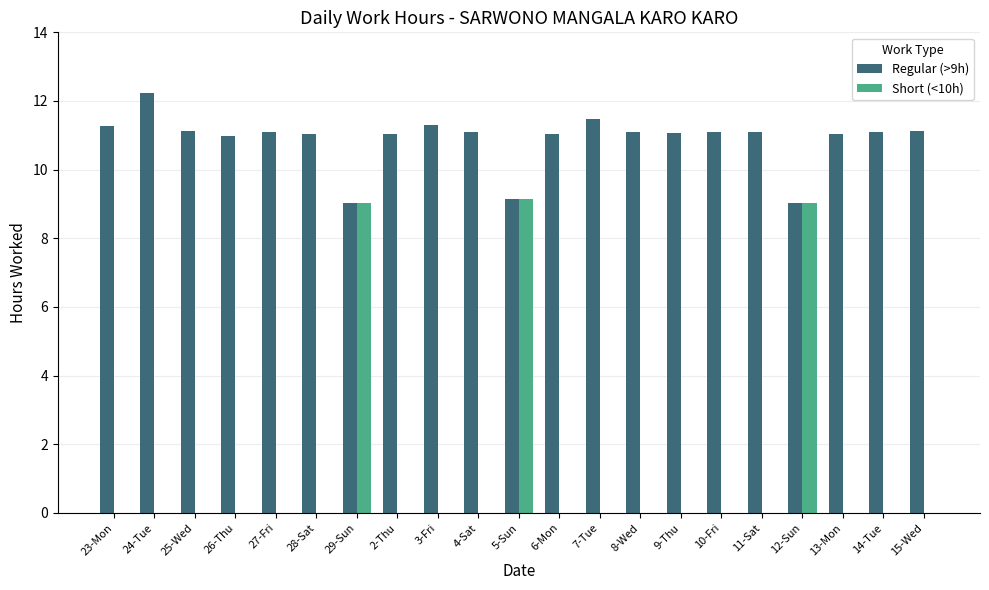

What is the highest value of the Regular (>9h) series?

12.2